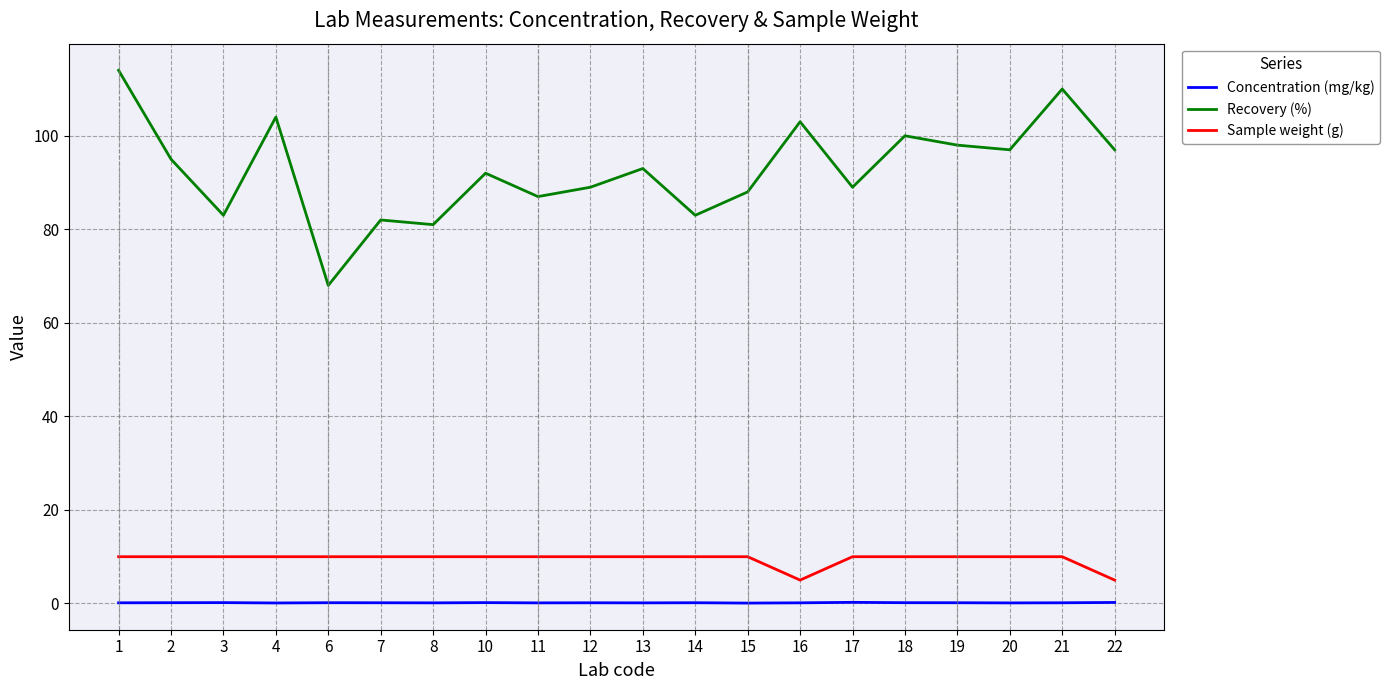

What is the maximum value for Sample weight (g)?

10.0